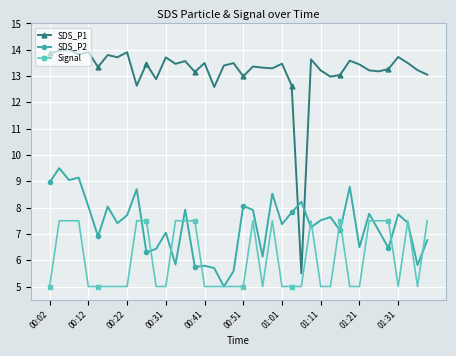

At how many categories does at least one series exceed 12?

39